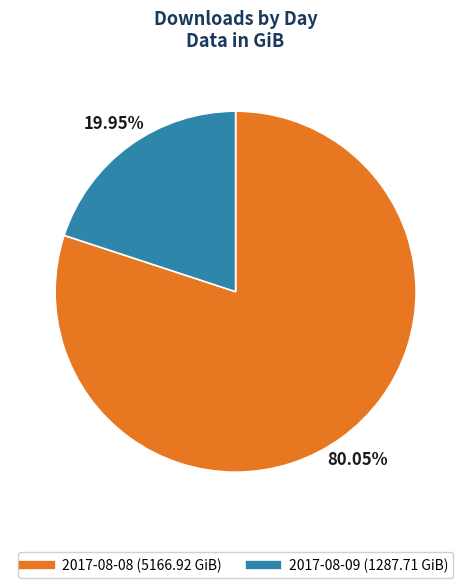

Which has a higher value, 2017-08-09 or 2017-08-08?

2017-08-08